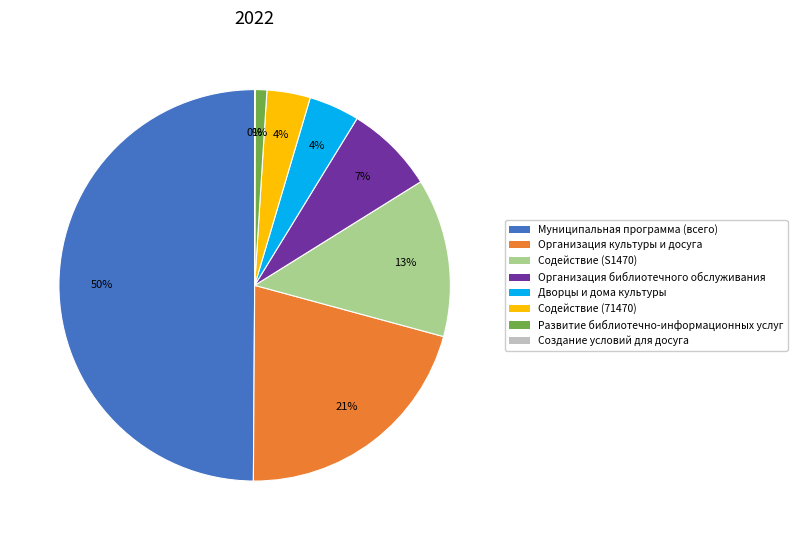

To the nearest percent, what is the difference between the Дворцы и дома культуры and Развитие библиотечно-информационных услуг slice percentages?

3%